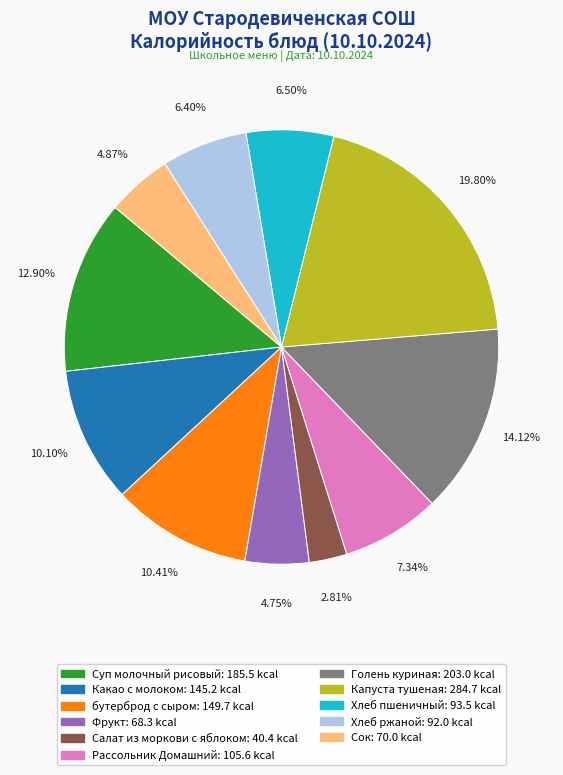

To the nearest percent, what is the difference between the Хлеб ржаной and Сок slice percentages?

2%